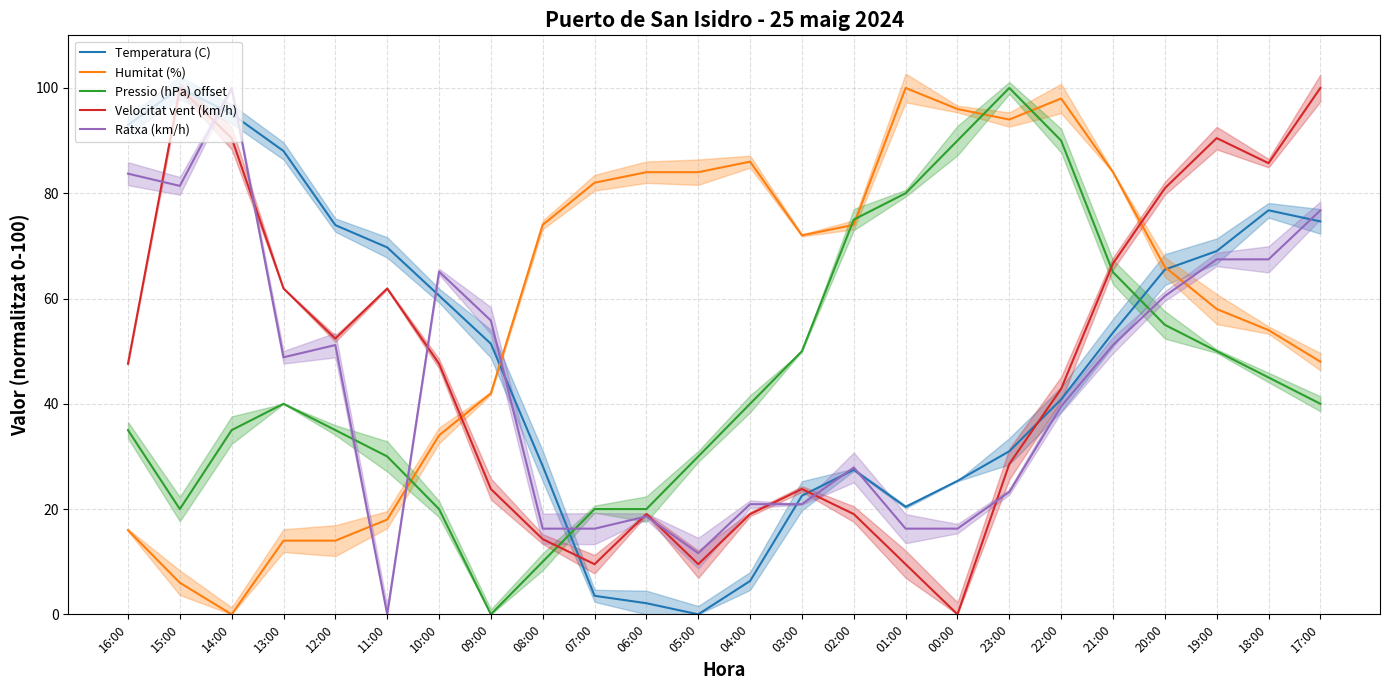

Reading left to right, what are all the values shown in this chart?

Temperatura (C): 16:00=93.0	15:00=100.0	14:00=95.1	13:00=88.0	12:00=73.9	11:00=69.7	10:00=60.6	09:00=51.4	08:00=28.2	07:00=3.5	06:00=2.1	05:00=0.0	04:00=6.3	03:00=22.5	02:00=27.5	01:00=20.4	00:00=25.4	23:00=31.0	22:00=40.8	21:00=53.5	20:00=65.5	19:00=69.0	18:00=76.8	17:00=74.6
Humitat (%): 16:00=16.0	15:00=6.0	14:00=0.0	13:00=14.0	12:00=14.0	11:00=18.0	10:00=34.0	09:00=42.0	08:00=74.0	07:00=82.0	06:00=84.0	05:00=84.0	04:00=86.0	03:00=72.0	02:00=74.0	01:00=100.0	00:00=96.0	23:00=94.0	22:00=98.0	21:00=84.0	20:00=66.0	19:00=58.0	18:00=54.0	17:00=48.0
Pressio (hPa) offset: 16:00=35.0	15:00=20.0	14:00=35.0	13:00=40.0	12:00=35.0	11:00=30.0	10:00=20.0	09:00=0.0	08:00=10.0	07:00=20.0	06:00=20.0	05:00=30.0	04:00=40.0	03:00=50.0	02:00=75.0	01:00=80.0	00:00=90.0	23:00=100.0	22:00=90.0	21:00=65.0	20:00=55.0	19:00=50.0	18:00=45.0	17:00=40.0
Velocitat vent (km/h): 16:00=47.6	15:00=100.0	14:00=90.5	13:00=61.9	12:00=52.4	11:00=61.9	10:00=47.6	09:00=23.8	08:00=14.3	07:00=9.5	06:00=19.0	05:00=9.5	04:00=19.0	03:00=23.8	02:00=19.0	01:00=9.5	00:00=0.0	23:00=28.6	22:00=42.9	21:00=66.7	20:00=81.0	19:00=90.5	18:00=85.7	17:00=100.0
Ratxa (km/h): 16:00=83.7	15:00=81.4	14:00=100.0	13:00=48.8	12:00=51.2	11:00=0.0	10:00=65.1	09:00=55.8	08:00=16.3	07:00=16.3	06:00=18.6	05:00=11.6	04:00=20.9	03:00=20.9	02:00=27.9	01:00=16.3	00:00=16.3	23:00=23.3	22:00=39.5	21:00=51.2	20:00=60.5	19:00=67.4	18:00=67.4	17:00=76.7